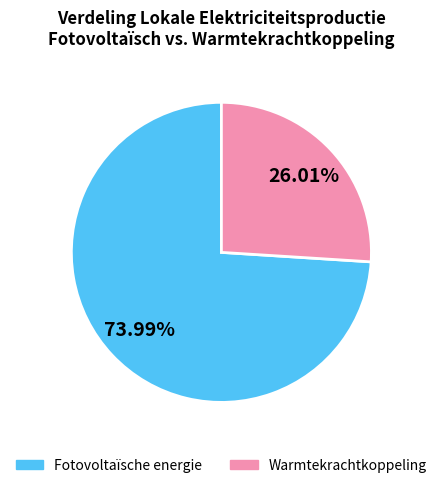

Rank the categories by value from lowest to highest.

Warmtekrachtkoppeling, Fotovoltaïsche energie